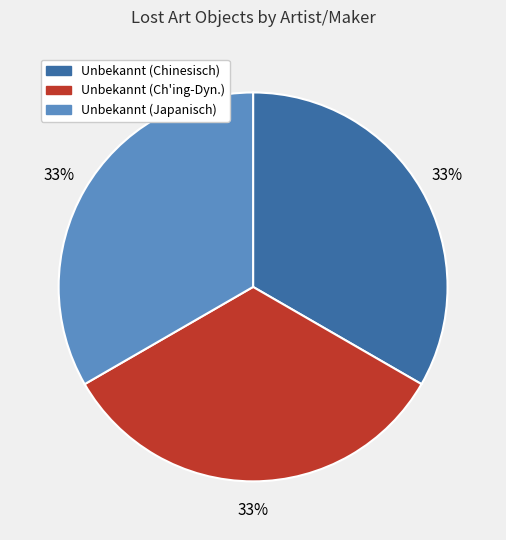

What percentage is the Unbekannt (Chinesisch) slice, to the nearest percent?

33%